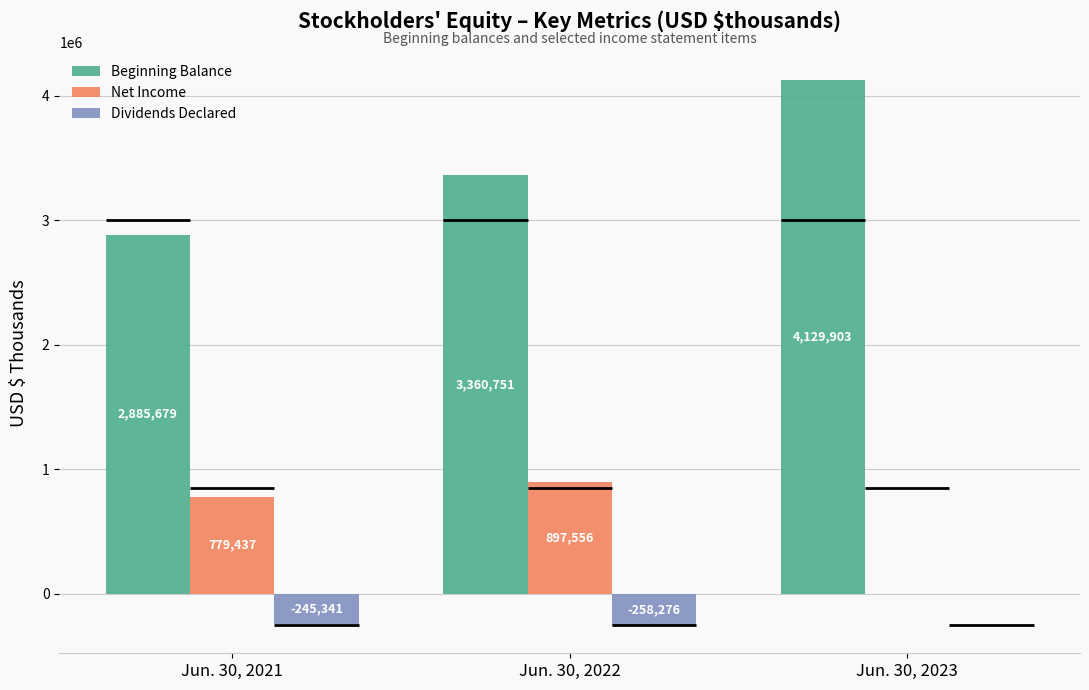

How many data points in Dividends Declared are less than -245341?

1